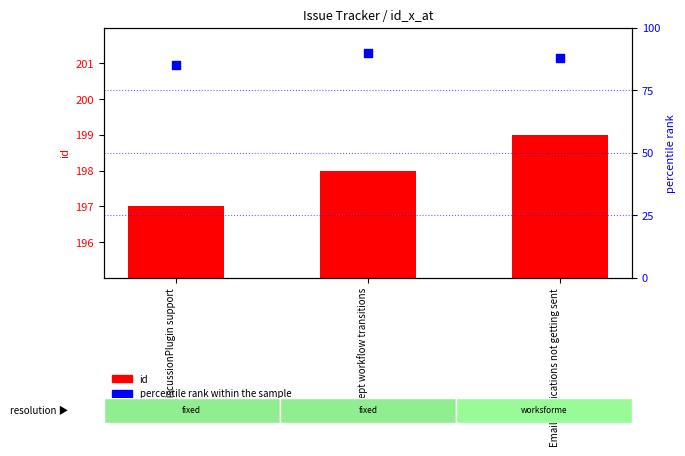

What is the total value across all series at Accept workflow transitions?

288